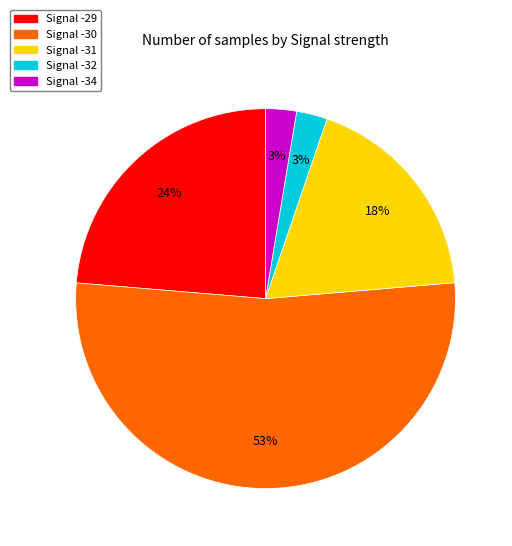

Is there any slice that represents more than half of the pie?

Yes